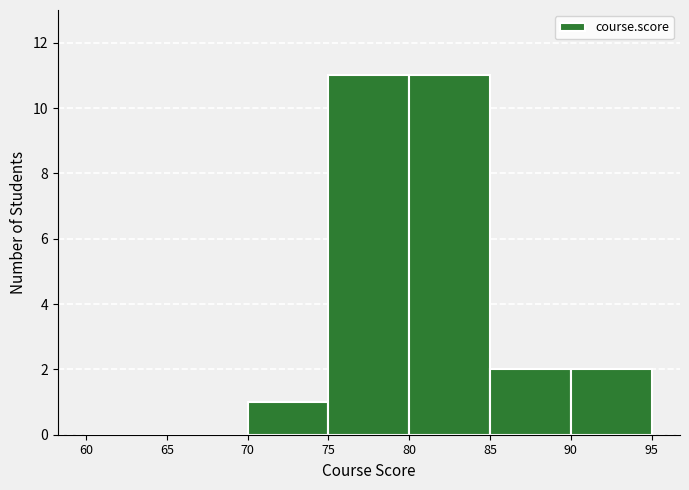

Reading left to right, transcribe this chart: for each bar, give the range it covers on the x-axis and its height. The values are not printed on the chart, so give them approximately, as read against the axis.

60 to 65: 0
65 to 70: 0
70 to 75: 1
75 to 80: 11
80 to 85: 11
85 to 90: 2
90 to 95: 2